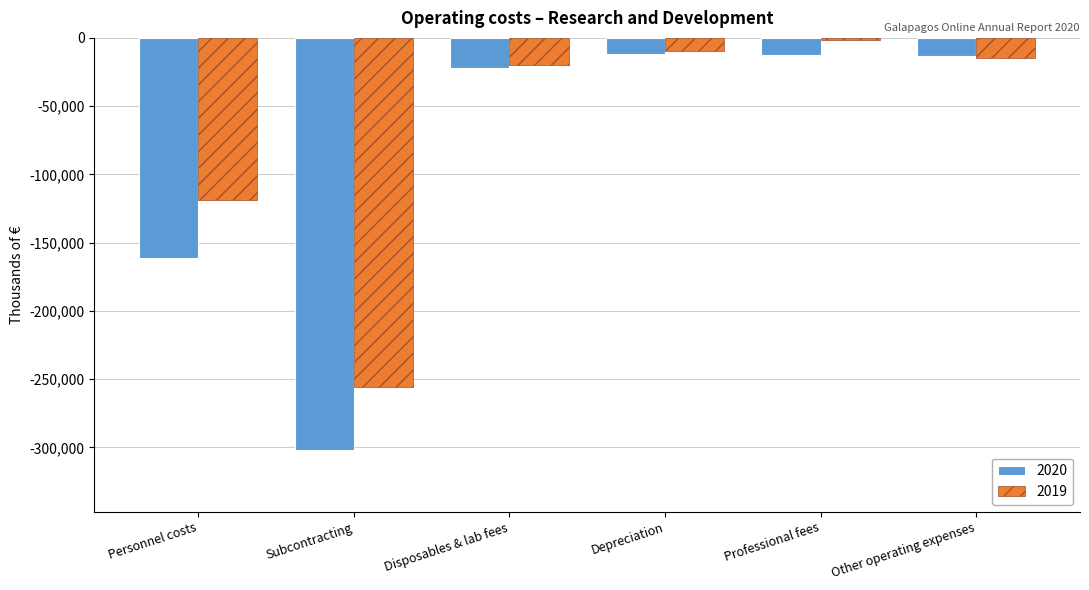

Reading left to right, extract all data points from this chart.

2020: -161509	-301841	-22349	-11707	-12692	-13570
2019: -118875	-255725	-19573	-9330	-1834	-14753